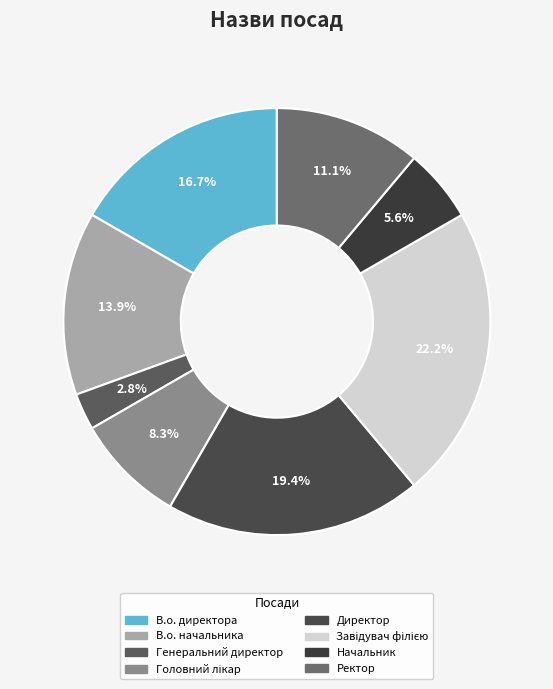

Between Завідувач філією and В.о. директора, which is larger?

Завідувач філією